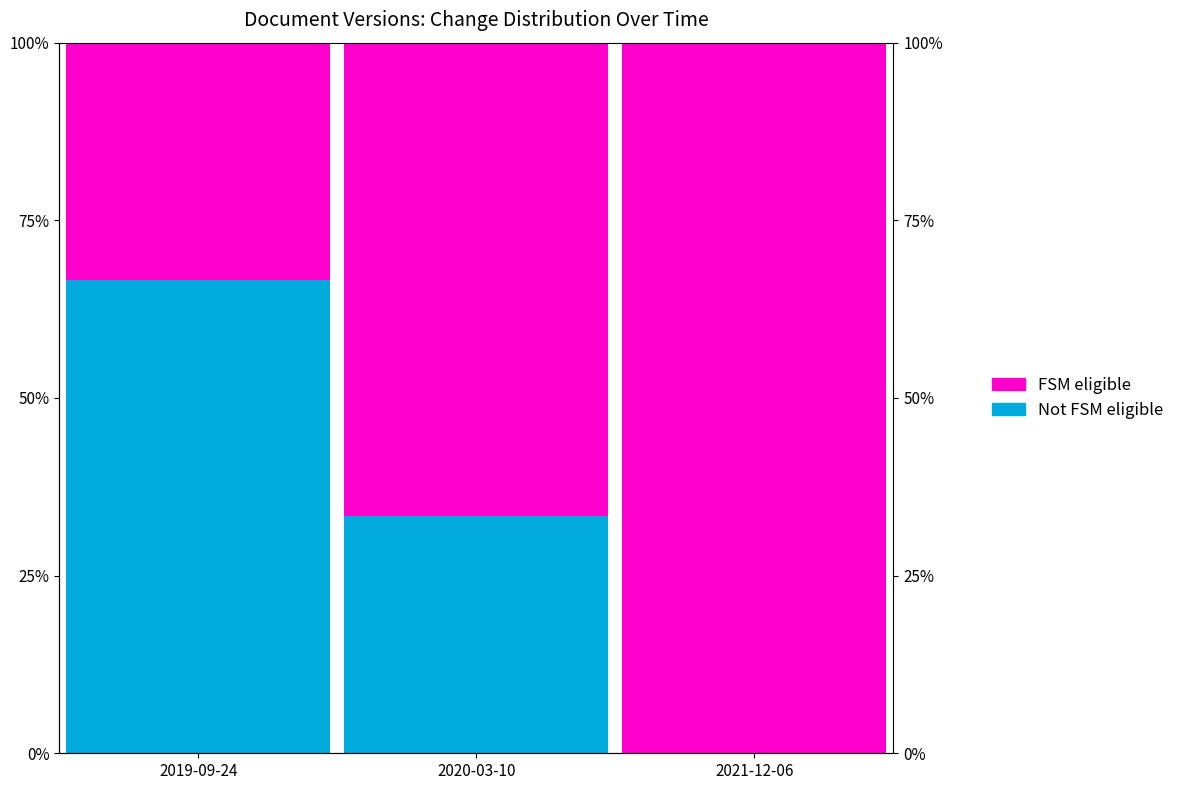

True or false: FSM eligible has a value of 37.8 at 2020-03-10.

False